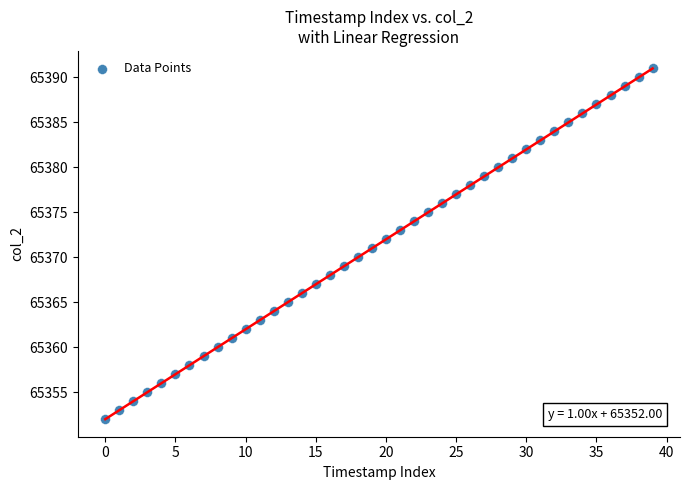

What is the difference between the maximum and minimum values?

39.0